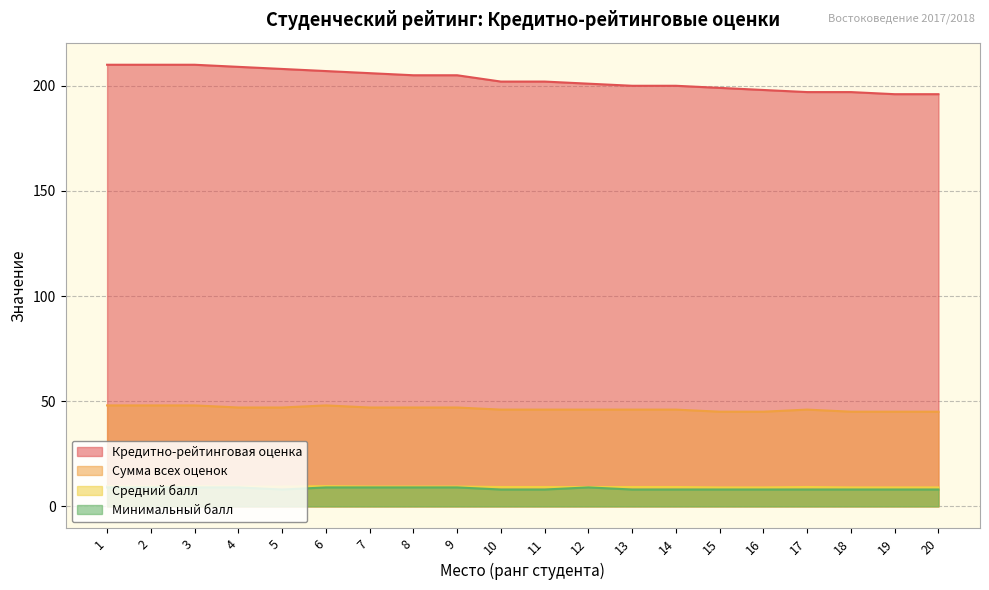

The Кредитно-рейтинговая оценка series shows 84.6 at 1. True or false?

False